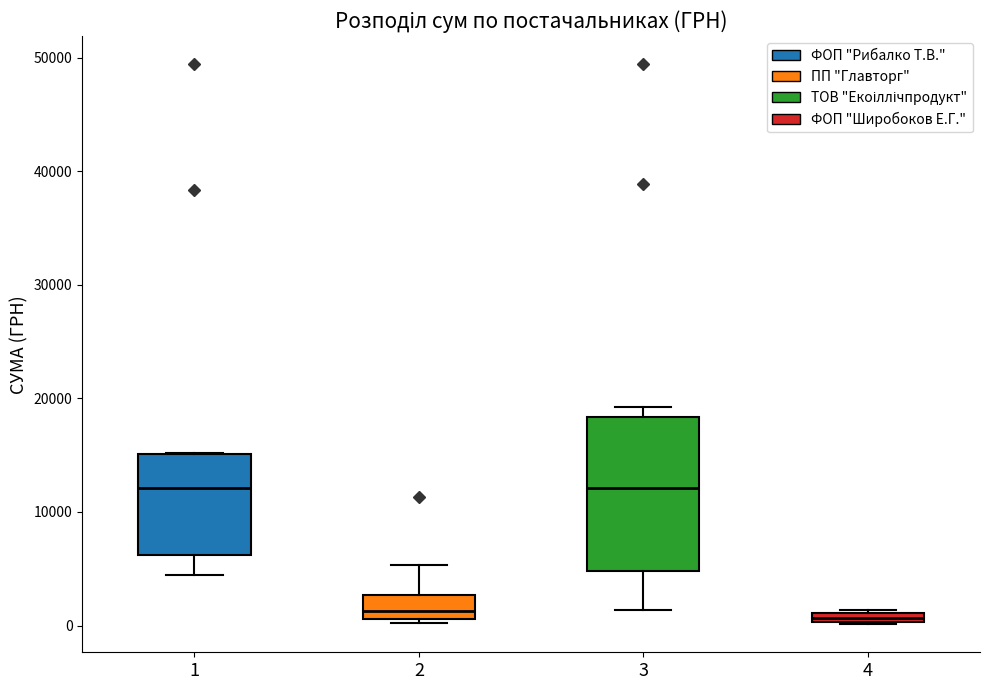

Where is the upper edge of the box at x = 4 on the y-axis? The values are not printed on the chart, so give them approximately, as read against the axis.

1000